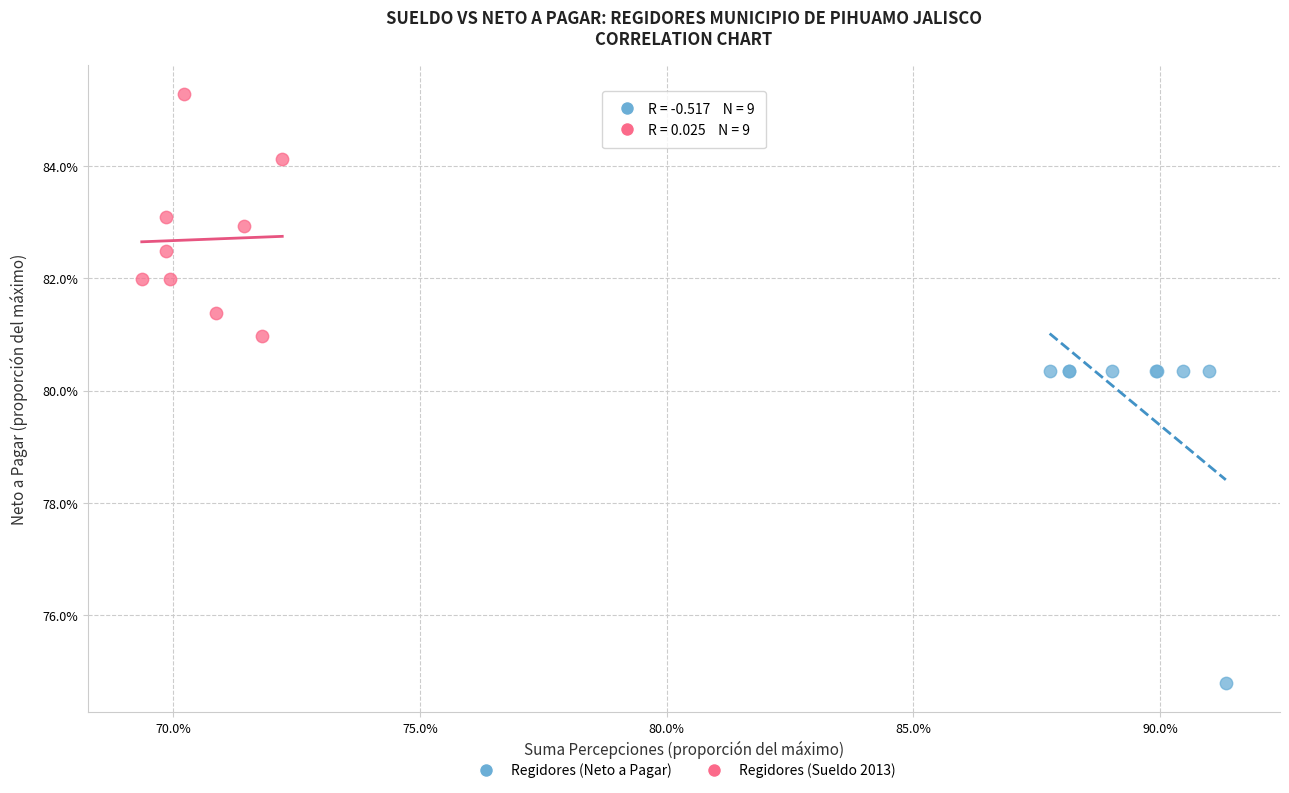

Which series contains the lowest Y value?

Regidores (Neto a Pagar)